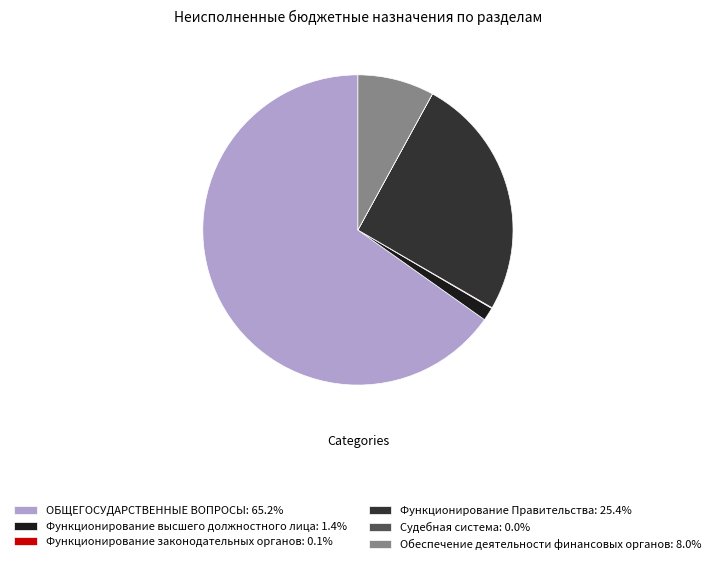

Is the sum of Обеспечение деятельности финансовых органов: 8.0% and ОБЩЕГОСУДАРСТВЕННЫЕ ВОПРОСЫ: 65.2% greater than half?

Yes